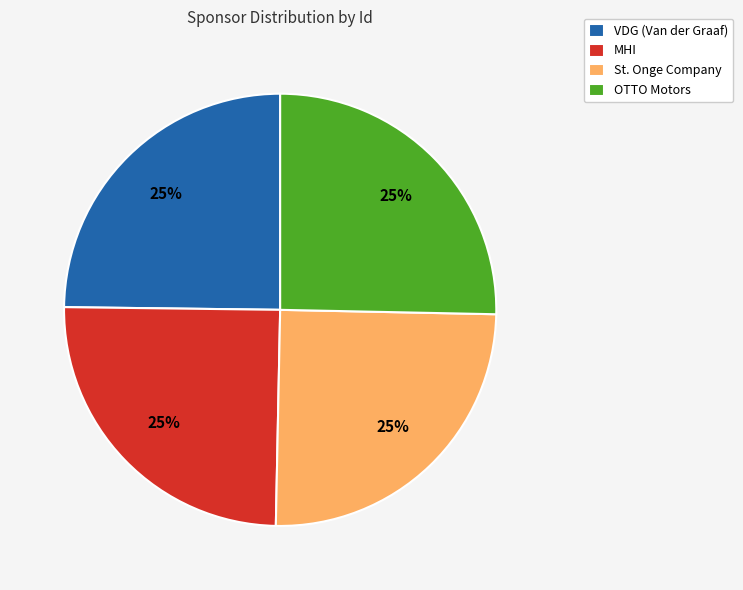

To the nearest percent, what is the combined percentage of VDG (Van der Graaf) and MHI?

50%